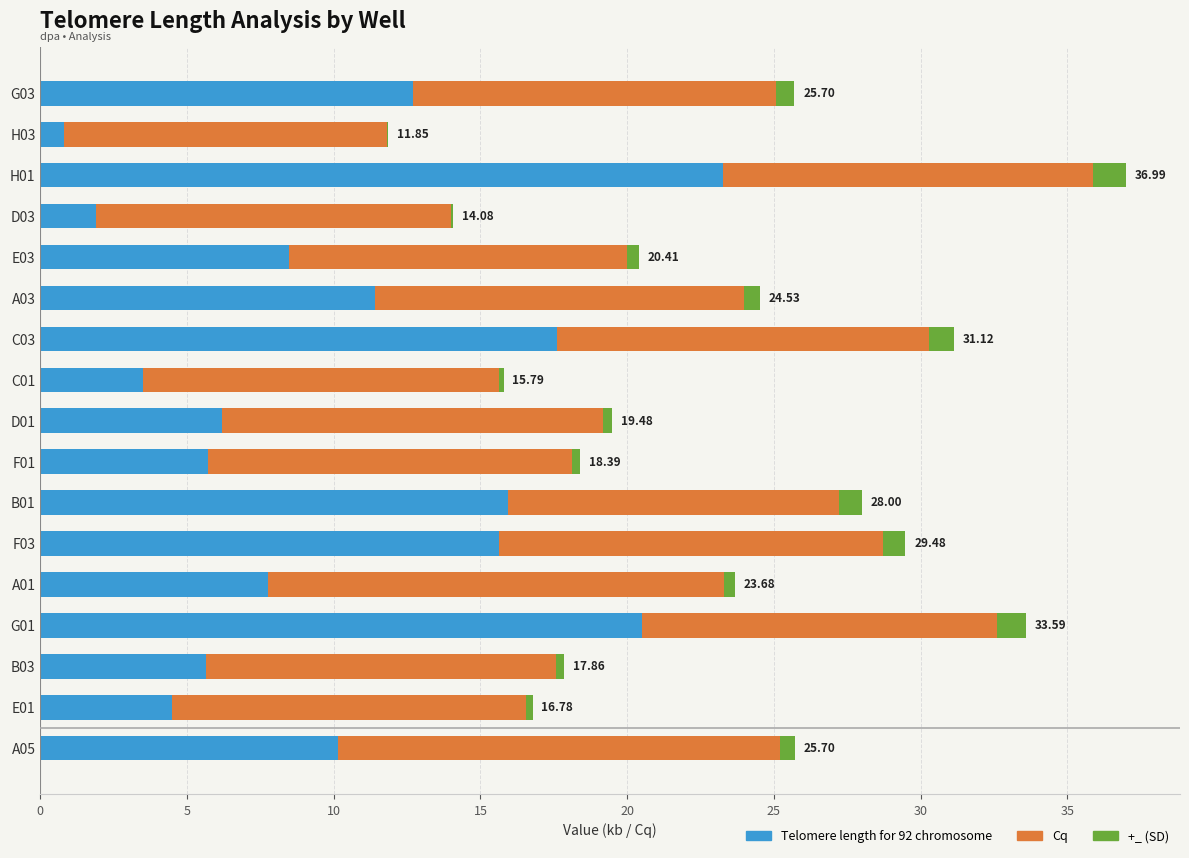

How many data points does each series have?

17